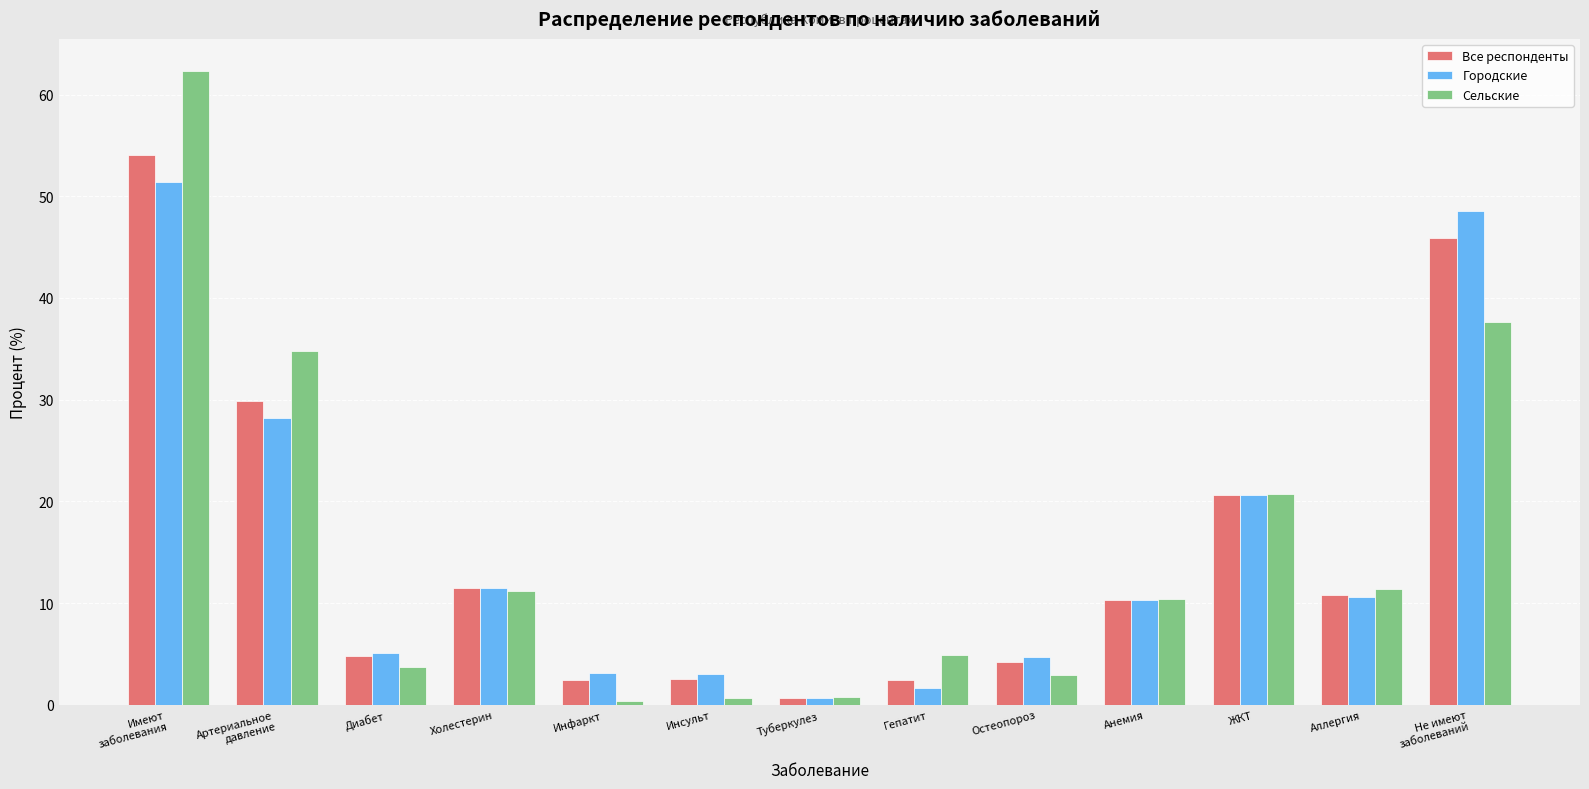

What is the sum of all Сельские values?

201.9